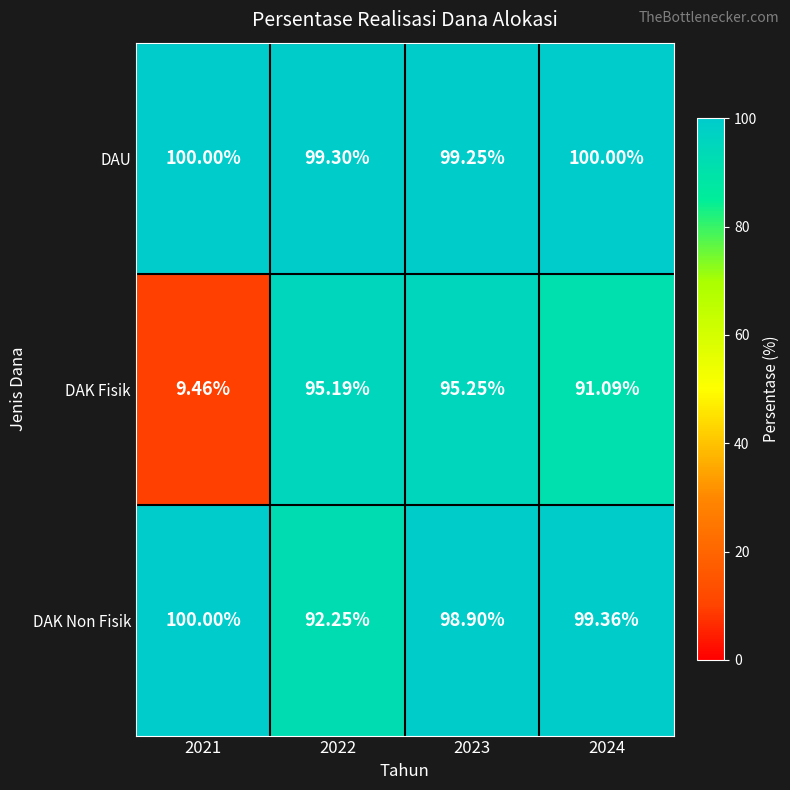

Which series changed the most between 2022 and 2024?

DAK Non Fisik